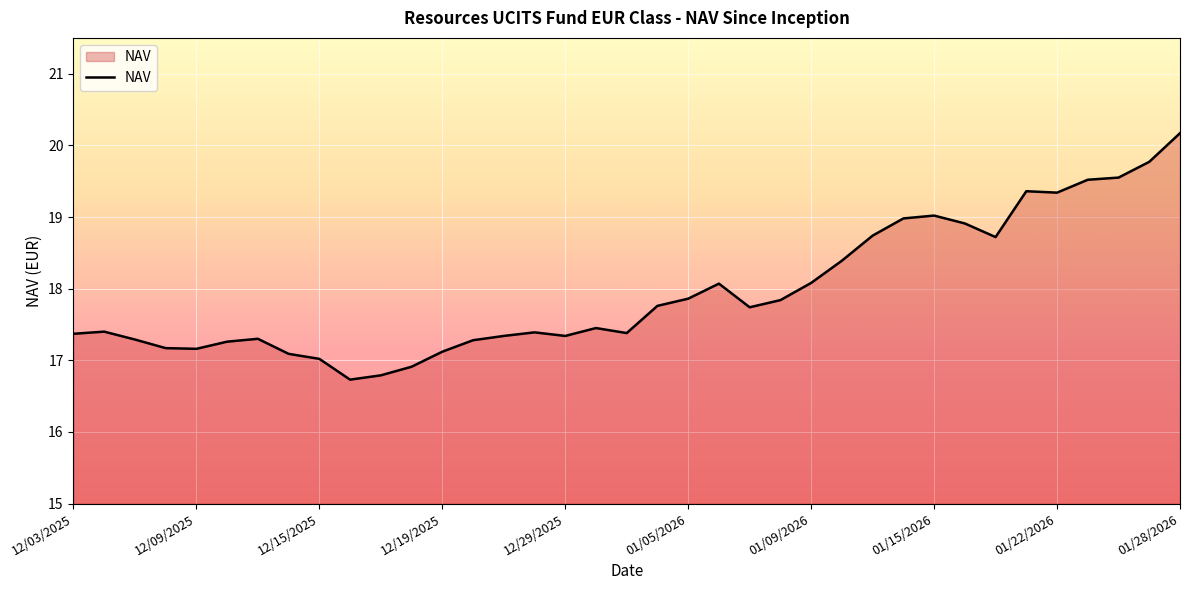

What is the maximum value shown in the chart?

20.2